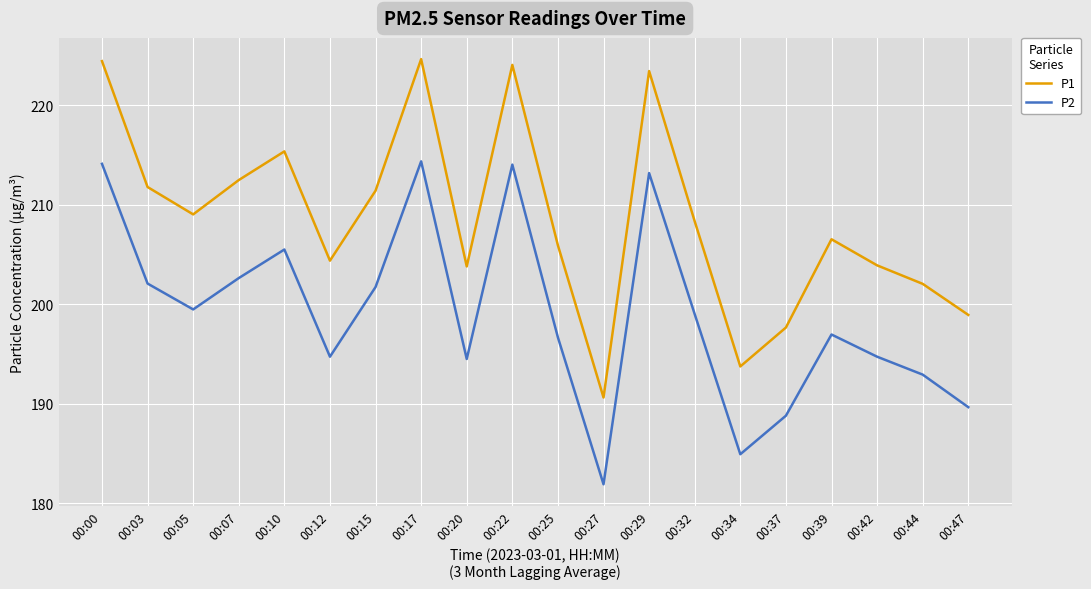

What is the approximate value of P1 at 00:20?

203.8